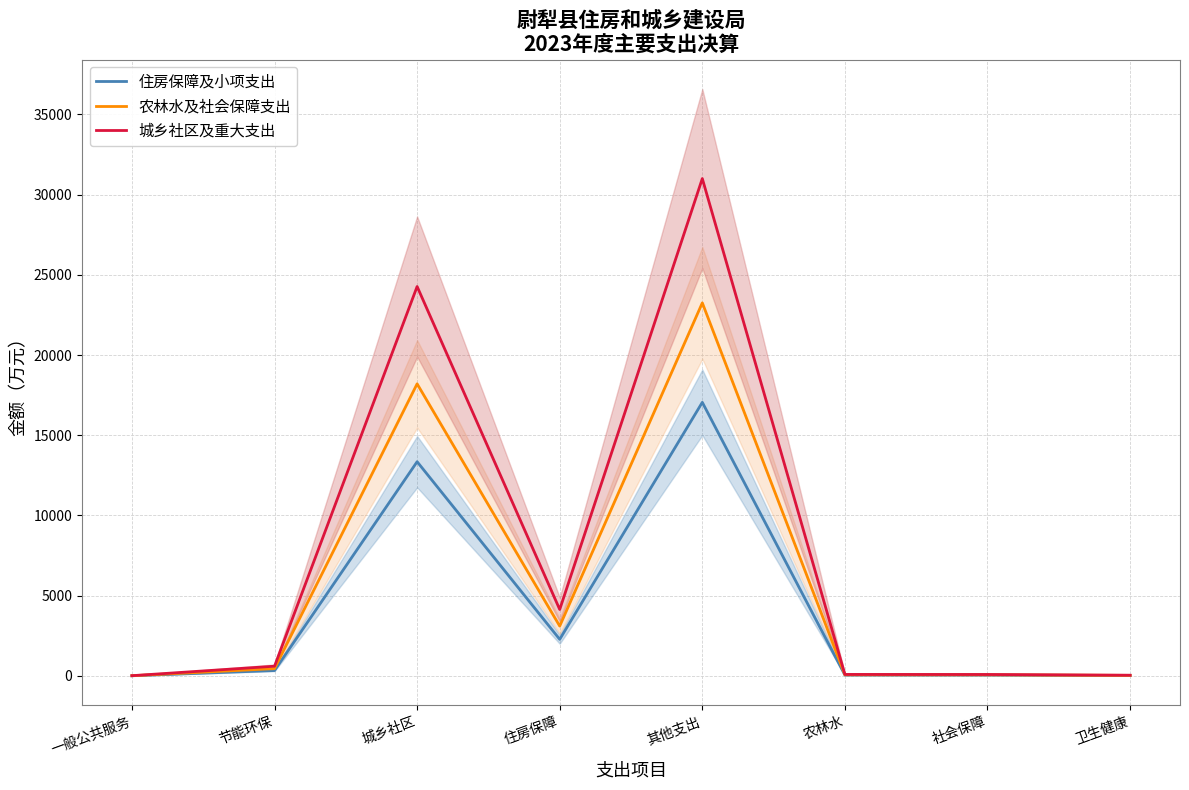

What is the label of the 2nd point from the right?

社会保障